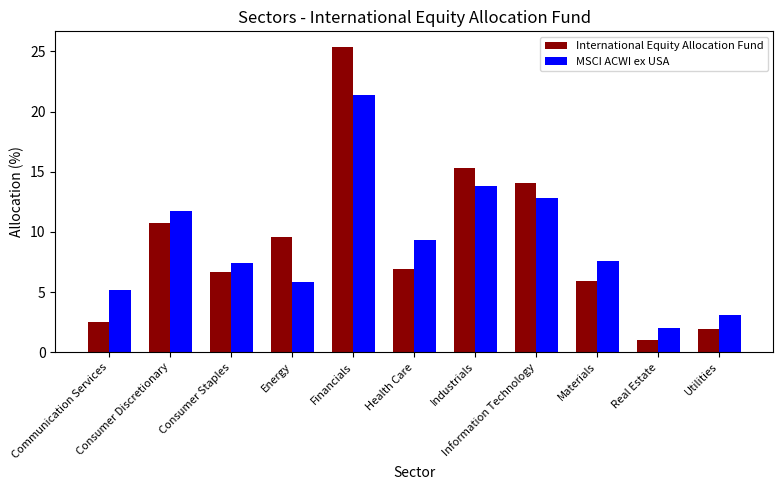

What is the greatest value displayed?

25.4